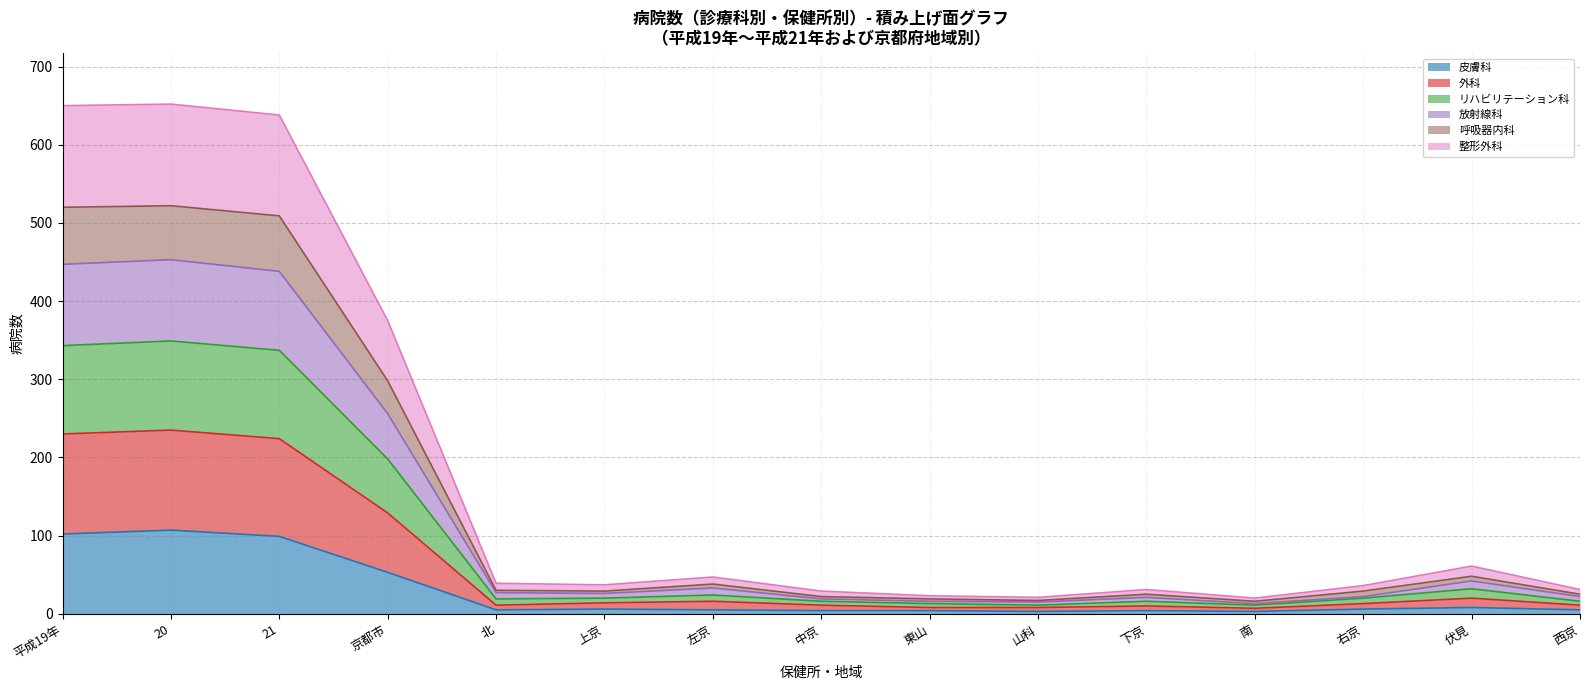

What is the maximum value for 皮膚科?

107